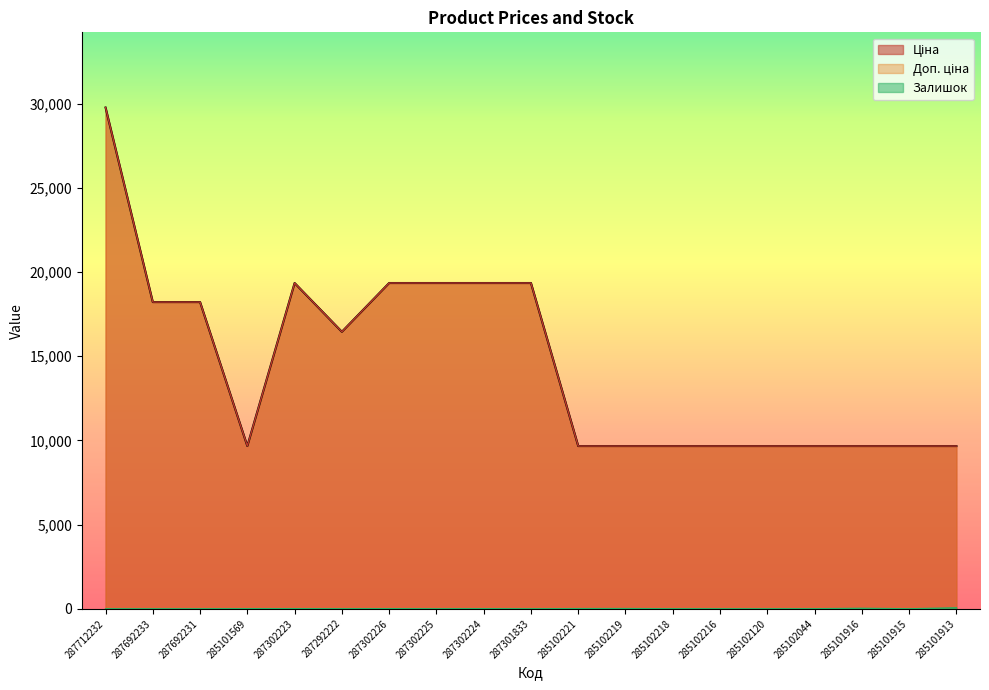

Rank the categories by Залишок value from lowest to highest.

287712232, 287692233, 287692231, 287302225, 287301833, 285102216, 285102120, 285101915, 285102218, 287292222, 285102044, 285101569, 287302224, 287302223, 287302226, 285102221, 285102219, 285101916, 285101913